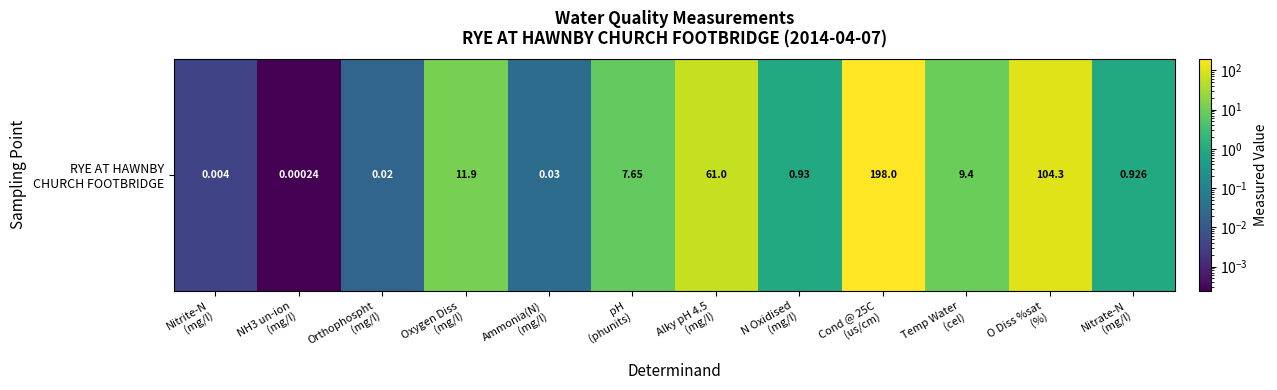

How many values are below 7?

6